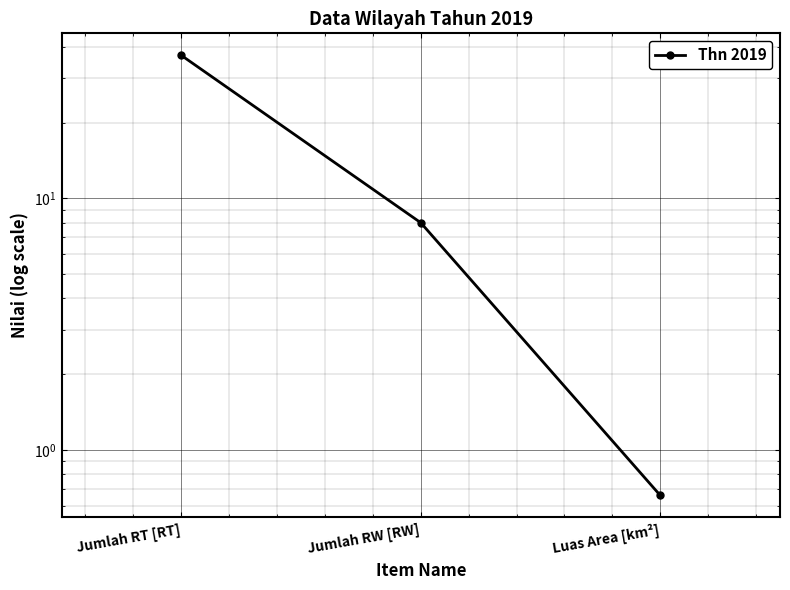

What is the label of the 3rd point from the right?

Jumlah RT [RT]